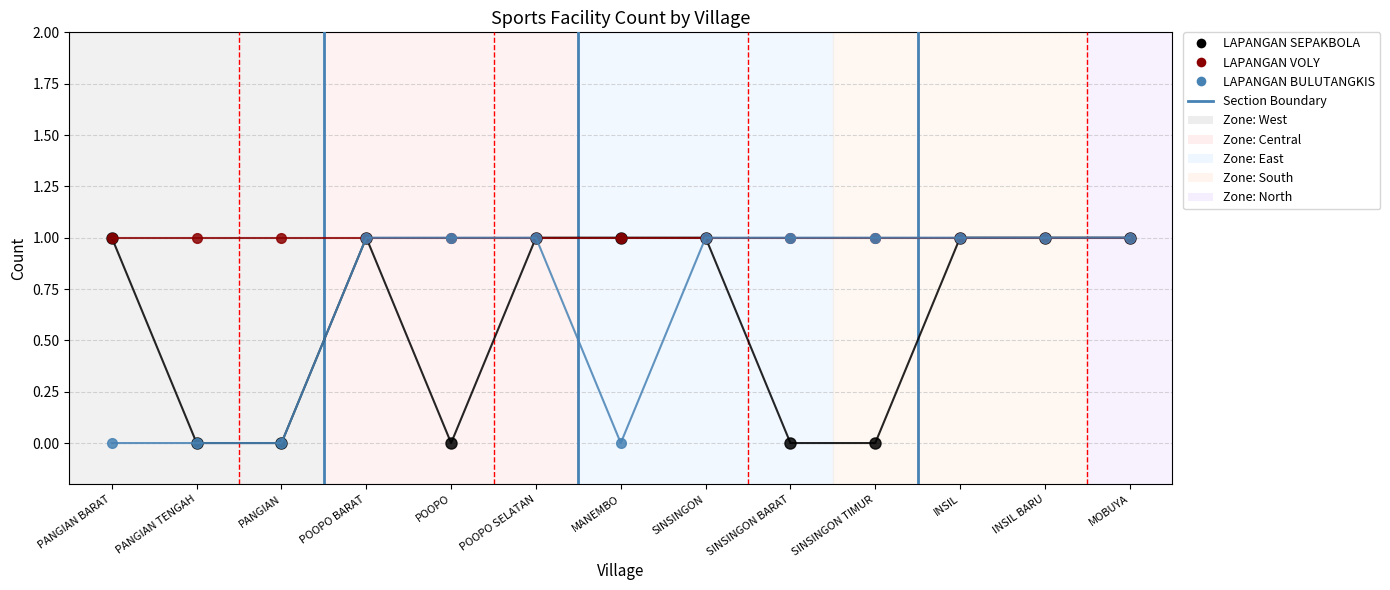

Rank the series by their average value, from highest to lowest.

LAPANGAN VOLY, LAPANGAN BULUTANGKIS, LAPANGAN SEPAKBOLA